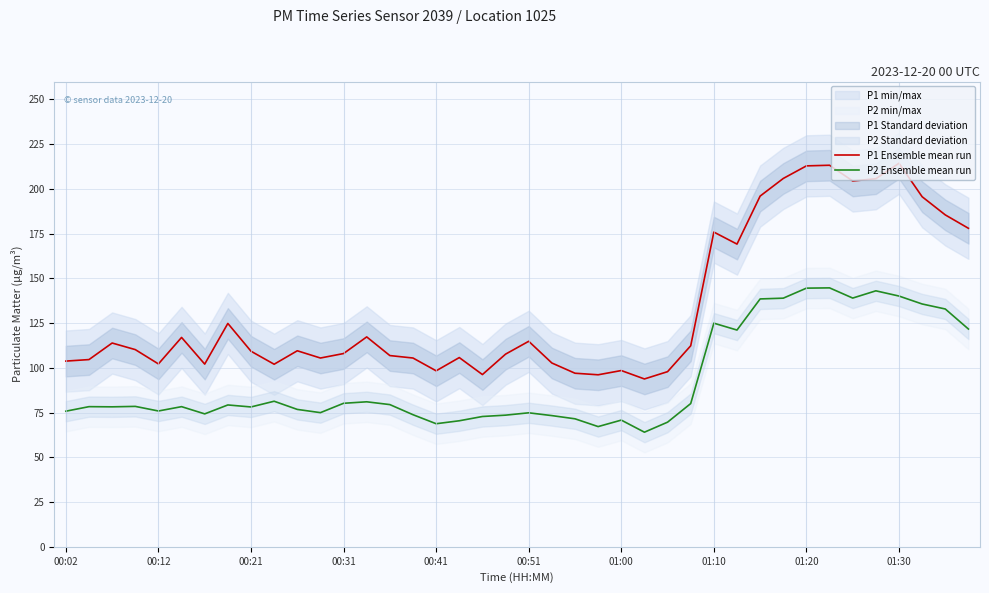

What is the maximum value for P2 Ensemble mean run?

144.7